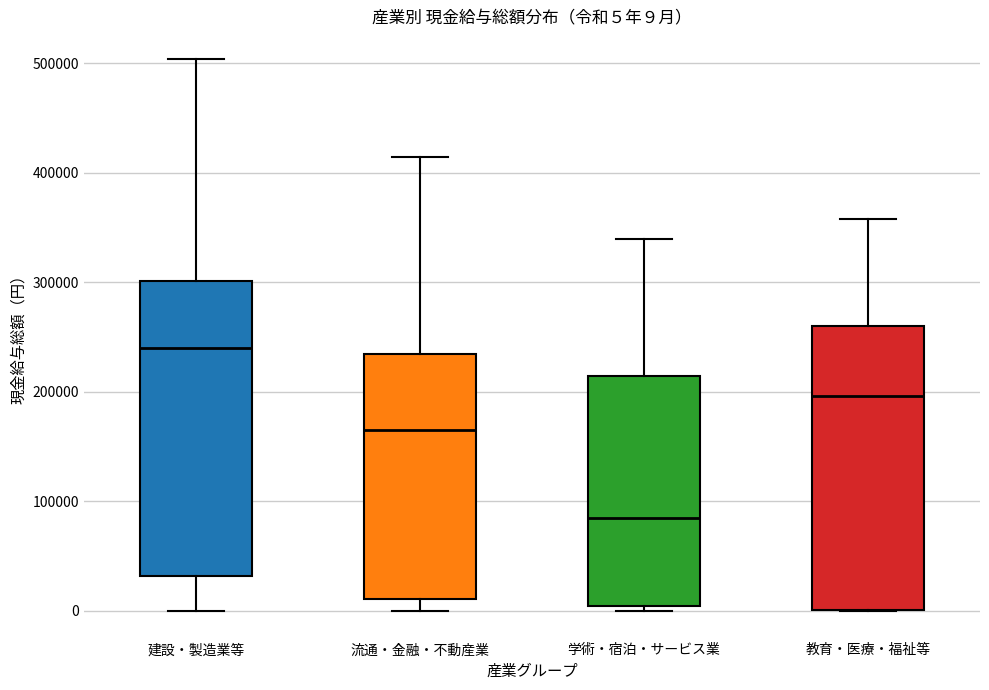

Which box's median line is the highest?

建設・製造業等